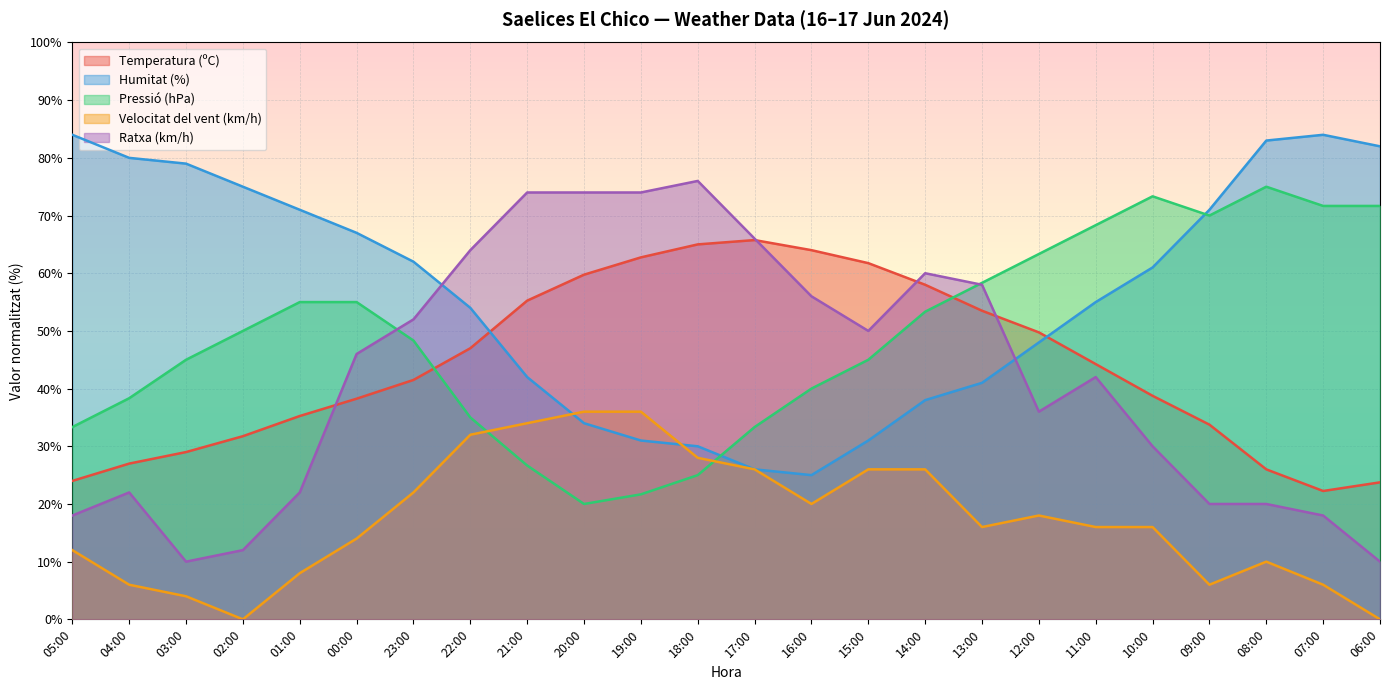

Where is the first local minimum for Ratxa (km/h)?

03:00